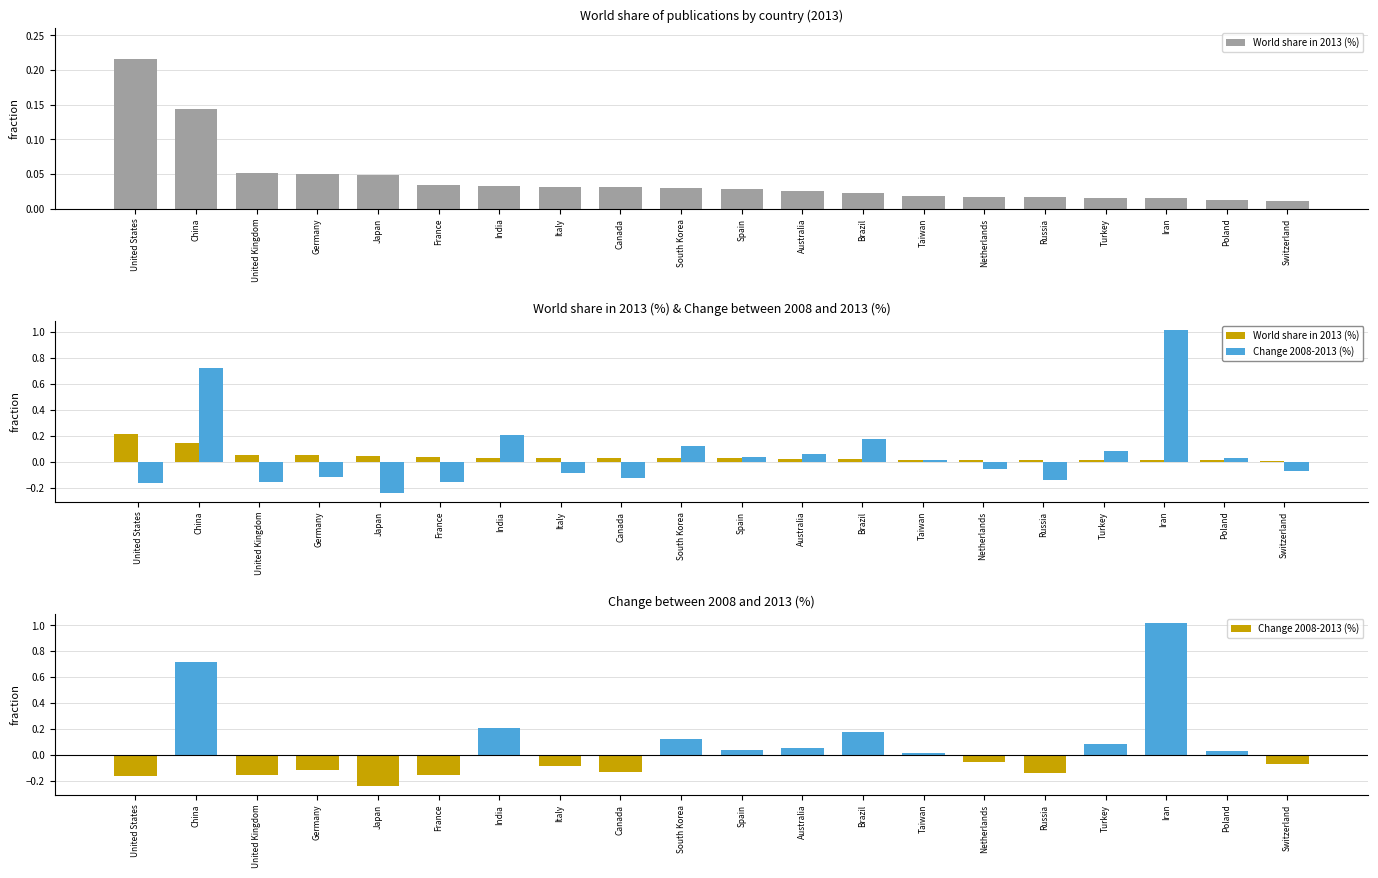

Rank the series by their average value, from lowest to highest.

World share in 2013 (%), Change 2008-2013 (%)